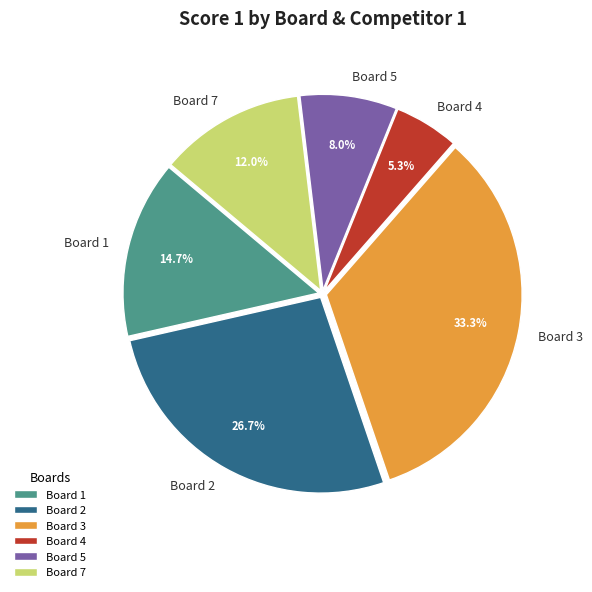

Is there any slice that represents more than half of the pie?

No